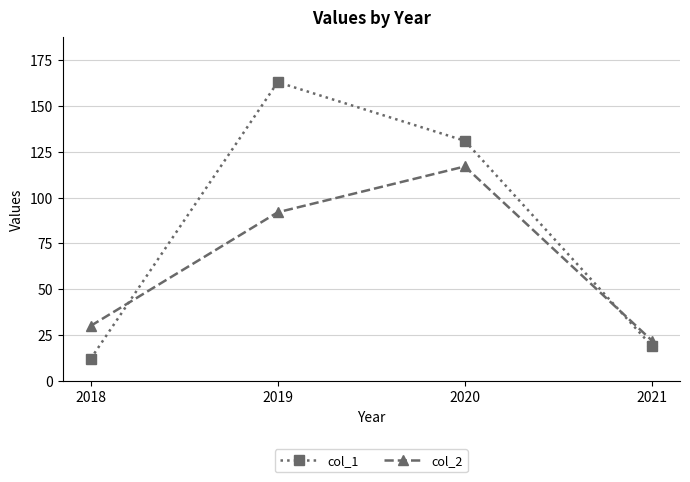

True or false: col_2 has more than 2 interior local peaks.

False